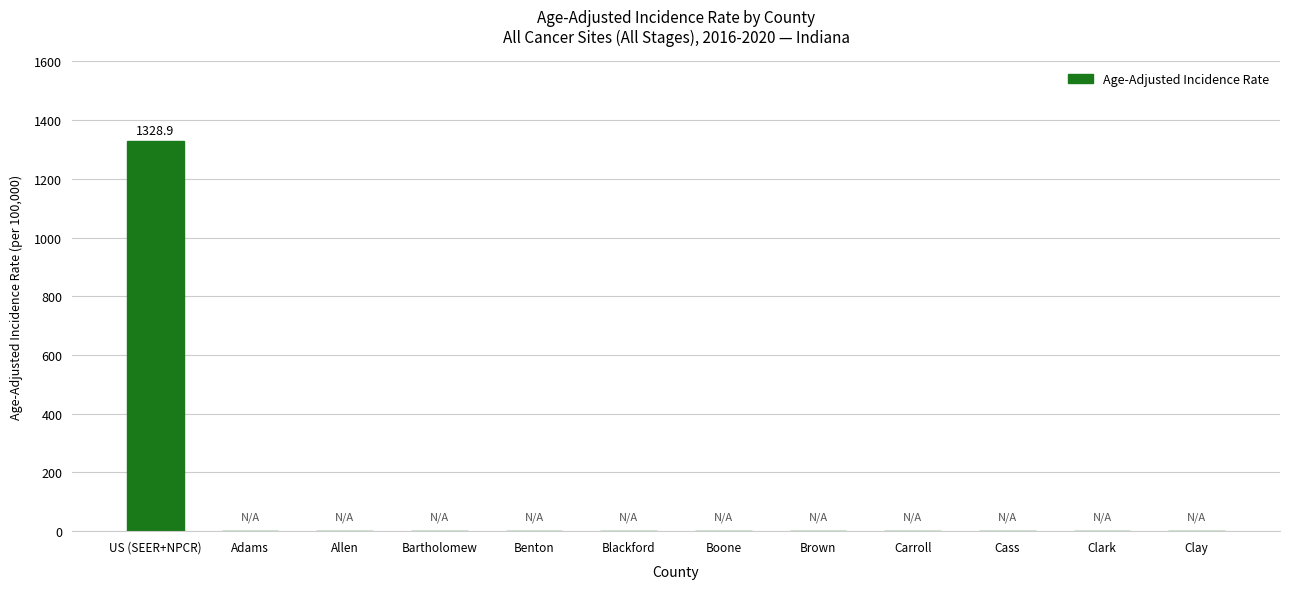

Reading right to left, transcribe all the data shown in this chart.

0.0	0.0	0.0	0.0	0.0	0.0	0.0	0.0	0.0	0.0	0.0	1328.9